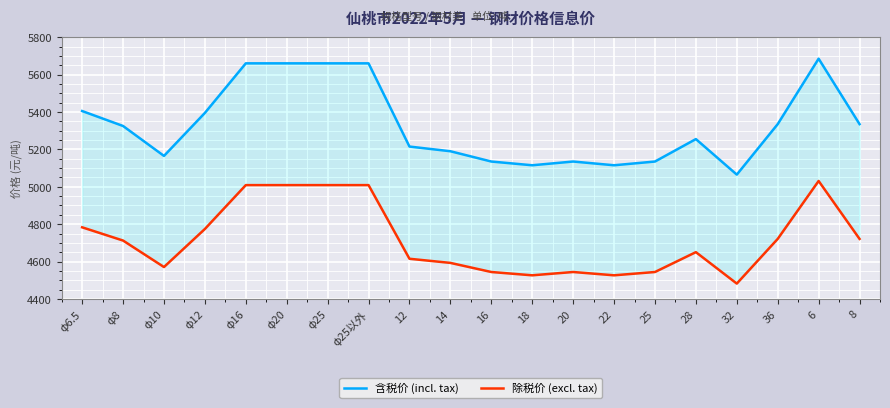

At how many categories does at least one series exceed 4548?

20